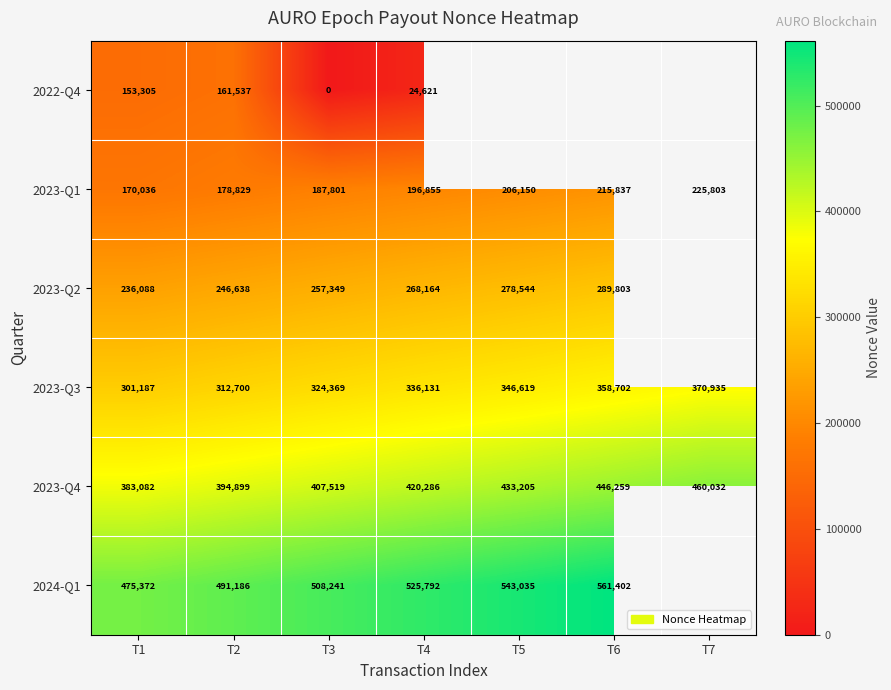

Rank the series at T1 from lowest to highest value.

2022-Q4, 2023-Q1, 2023-Q2, 2023-Q3, 2023-Q4, 2024-Q1